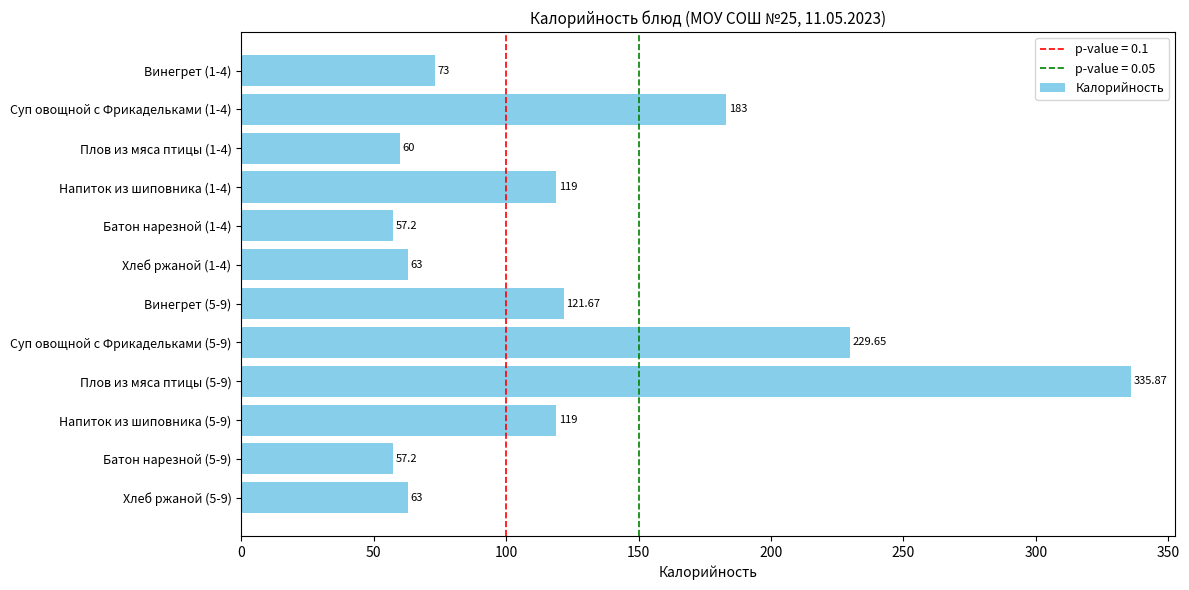

What is the difference between the values at Напиток из шиповника (1-4) and Хлеб ржаной (5-9)?

56.0